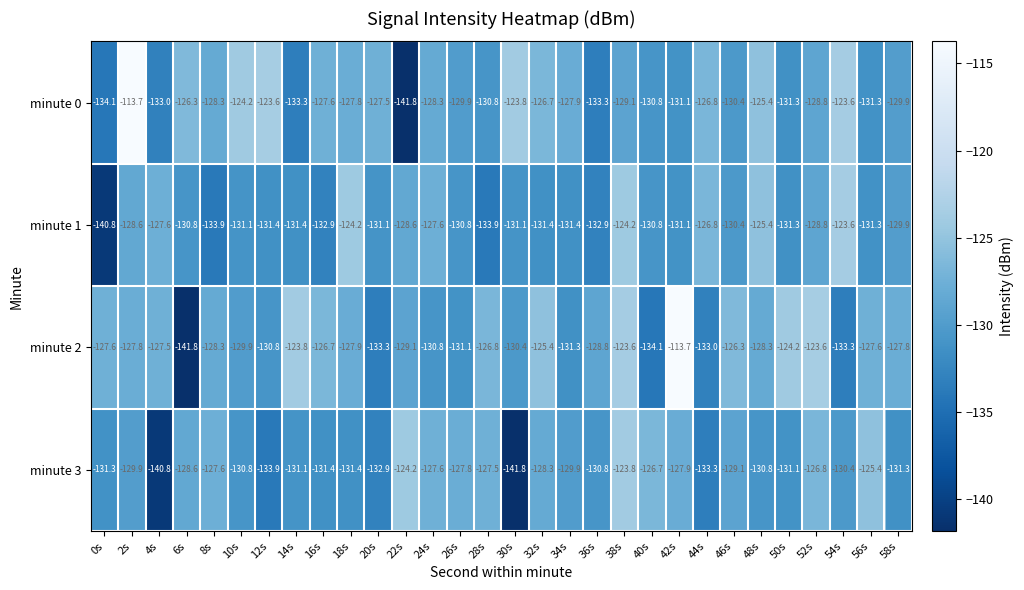

What is the difference between the maximum and minimum values in the minute 1 series?

17.2